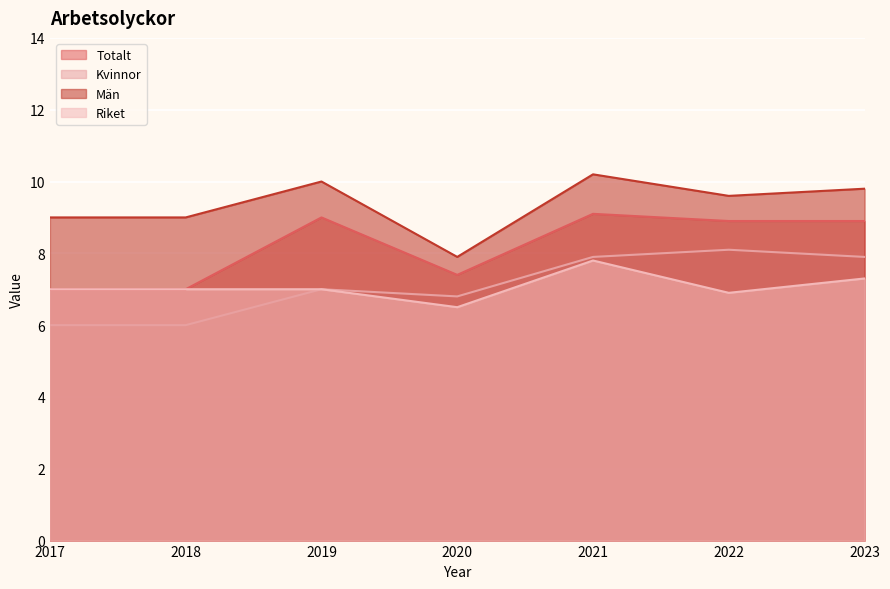

Is it true that Män equals 13.6 at 2020?

False